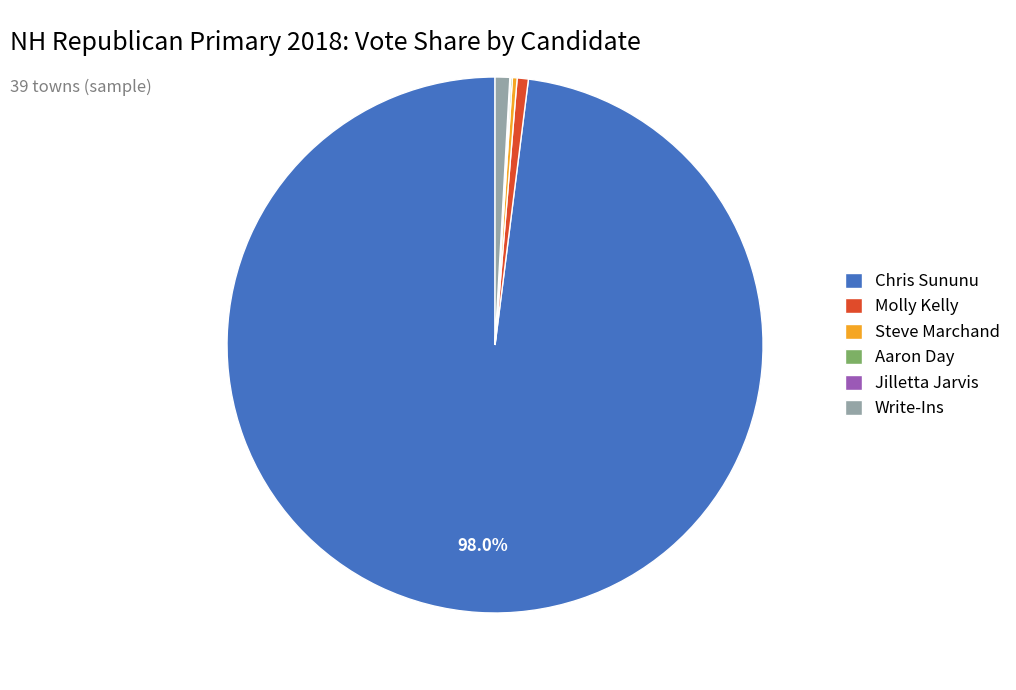

Which category accounts for the majority?

Chris Sununu